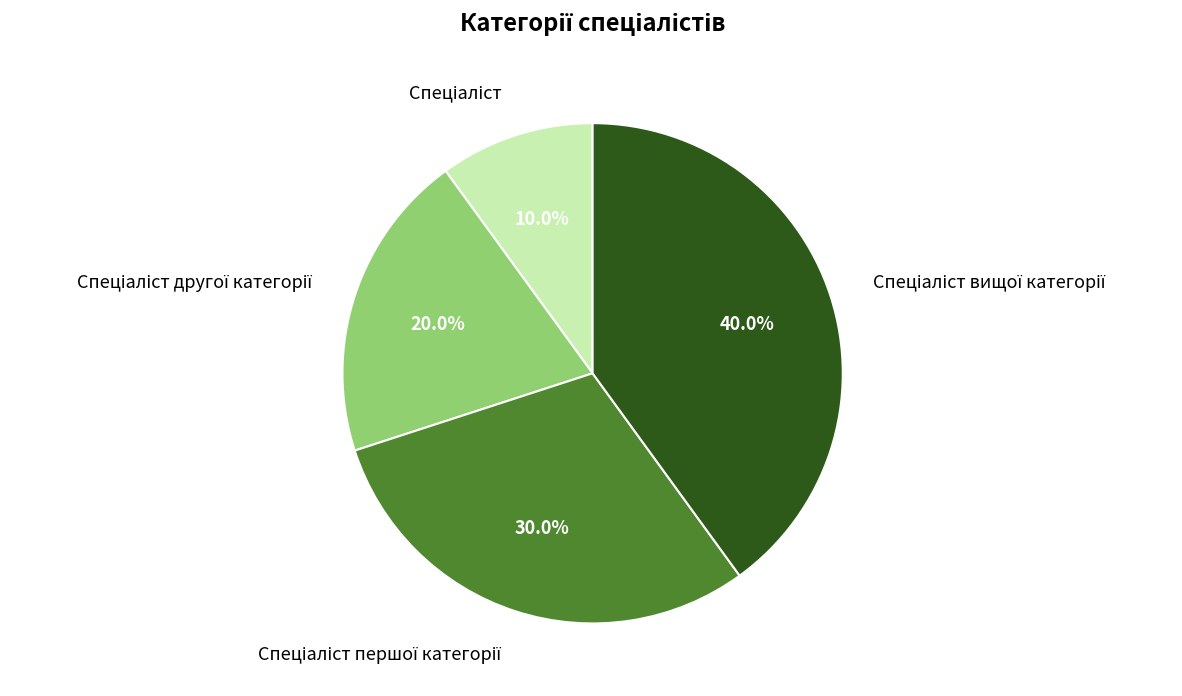

Is there a majority slice in this chart?

No